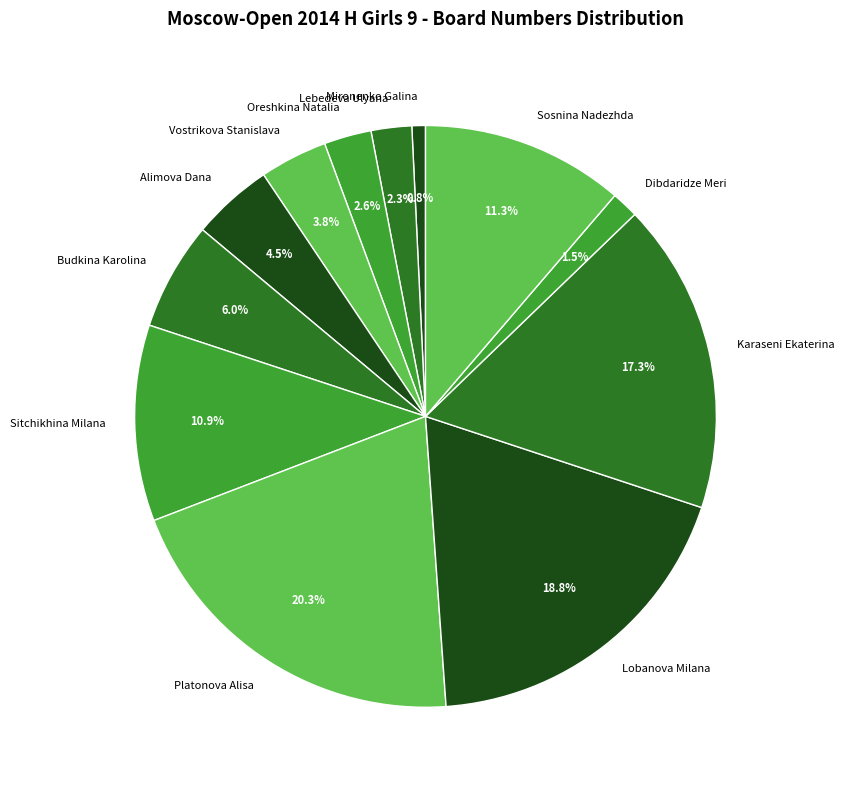

Which category has the biggest portion of the pie?

Platonova Alisa